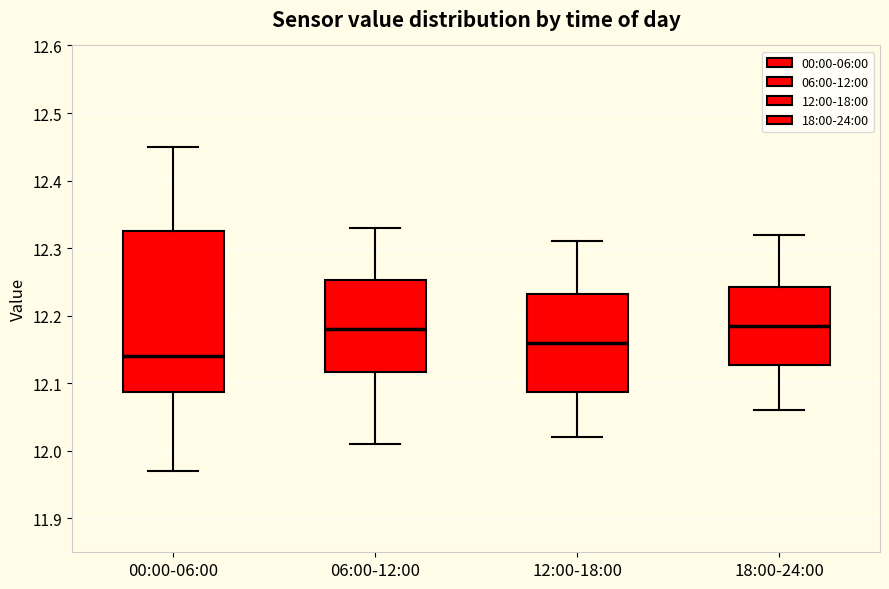

Reading left to right, transcribe this box plot: for each box, give where its median line is, the range the box spans, and where its two whiskers end, as read against the y-axis. The values are not printed on the chart, so give them approximately, as read against the axis.

00:00-06:00: median 12.14, box 12.09 to 12.33, whiskers 11.97 to 12.45
06:00-12:00: median 12.18, box 12.12 to 12.25, whiskers 12.01 to 12.33
12:00-18:00: median 12.16, box 12.09 to 12.23, whiskers 12.02 to 12.31
18:00-24:00: median 12.19, box 12.13 to 12.24, whiskers 12.06 to 12.32